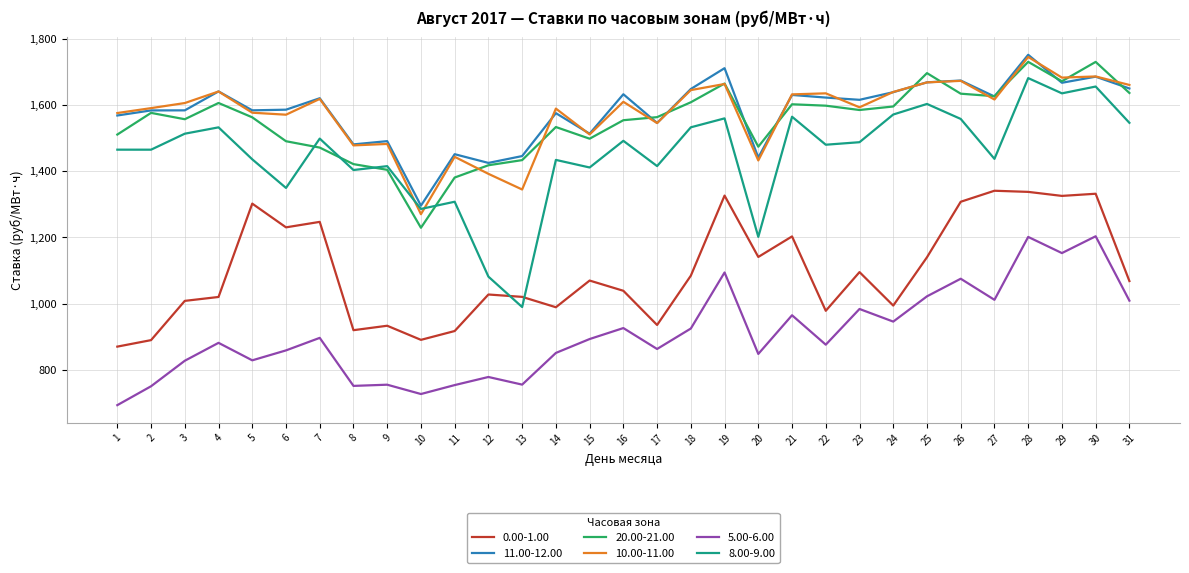

How many values in the 20.00-21.00 series exceed 1563?

17